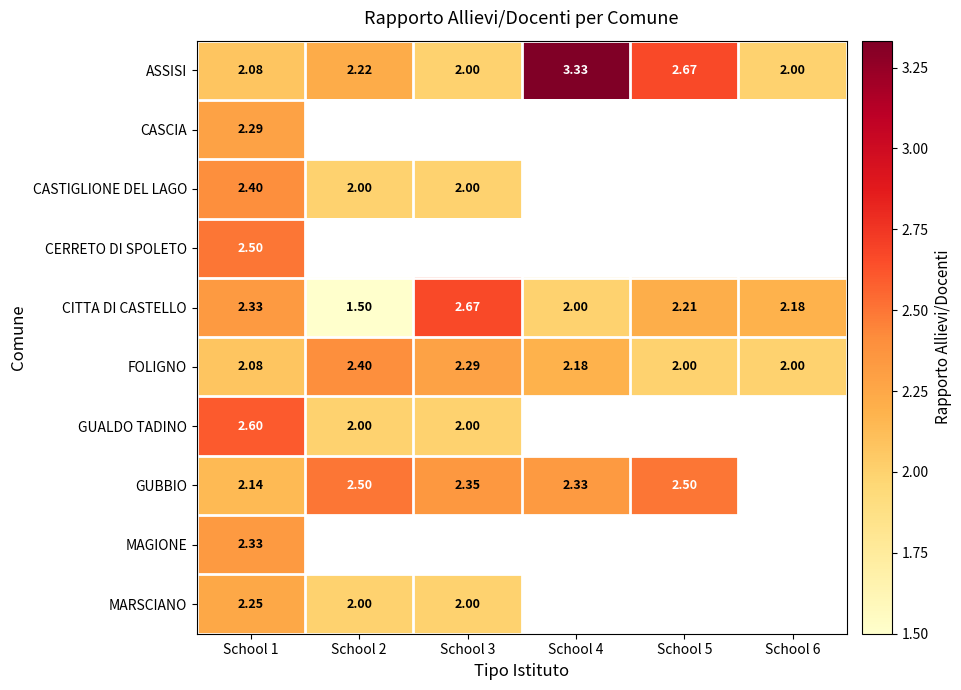

What is the maximum value for ASSISI?

3.3